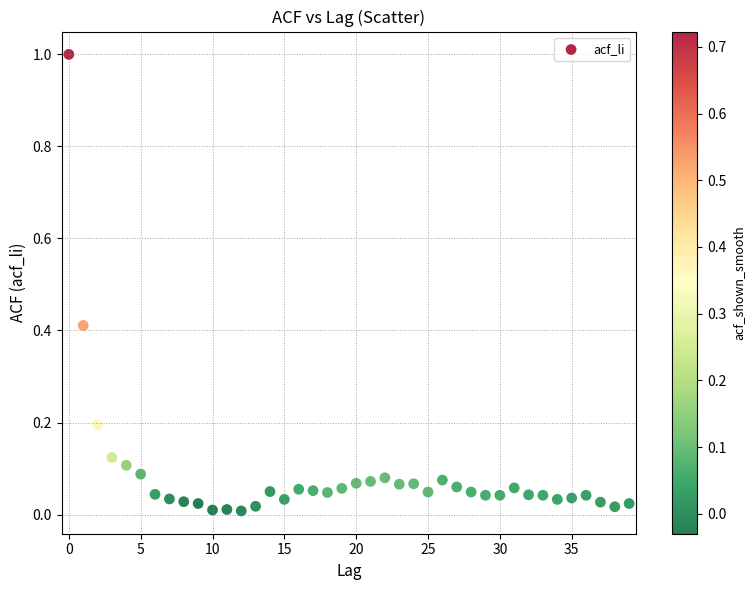

What is the range of Y values (max minus min)?

1.0